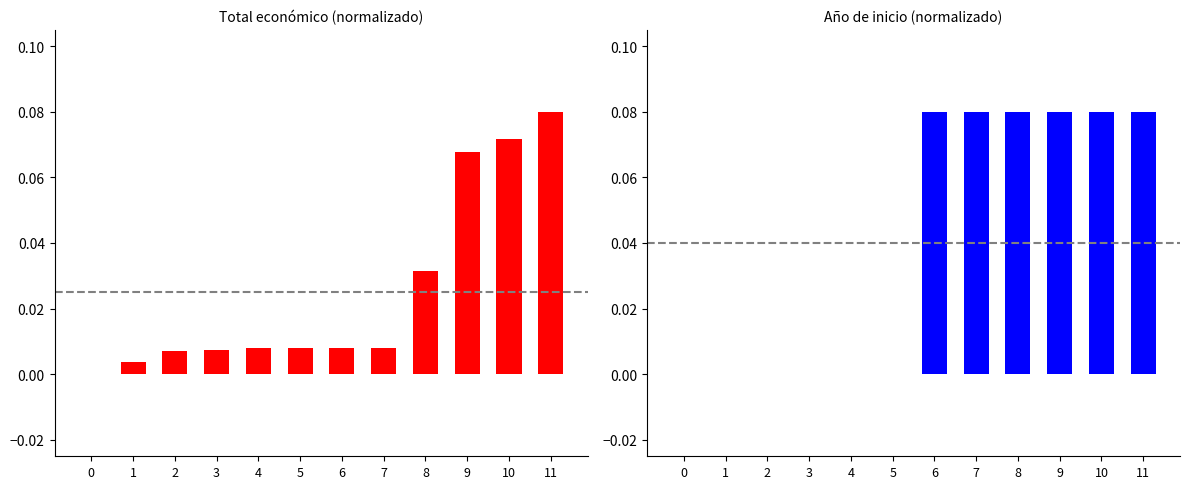

Reading left to right, list all the values displayed in this chart.

Total económico: 0=0.0	1=0.0	2=0.0	3=0.0	4=0.0	5=0.0	6=0.0	7=0.0	8=0.0	9=0.1	10=0.1	11=0.1
Año de inicio: 0=0.0	1=0.0	2=0.0	3=0.0	4=0.0	5=0.0	6=0.1	7=0.1	8=0.1	9=0.1	10=0.1	11=0.1